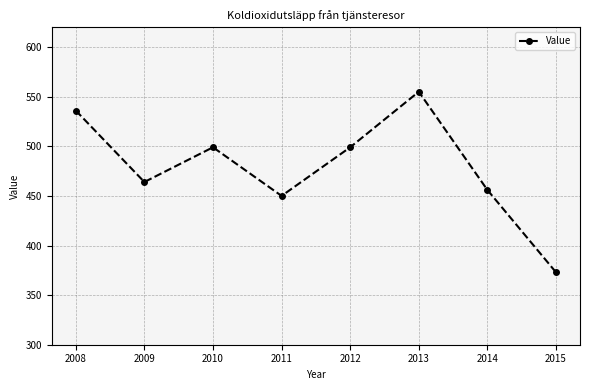

What is the difference between the maximum and second lowest values?

105